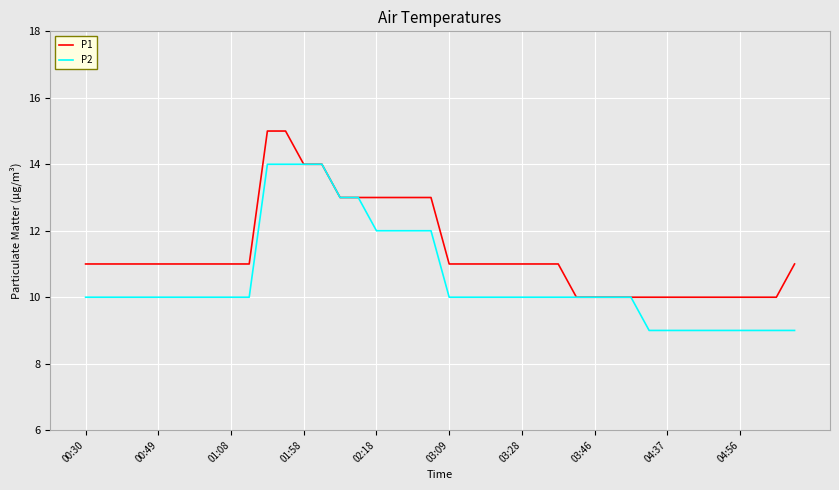

Does the chart display data point markers on the line(s)?

No